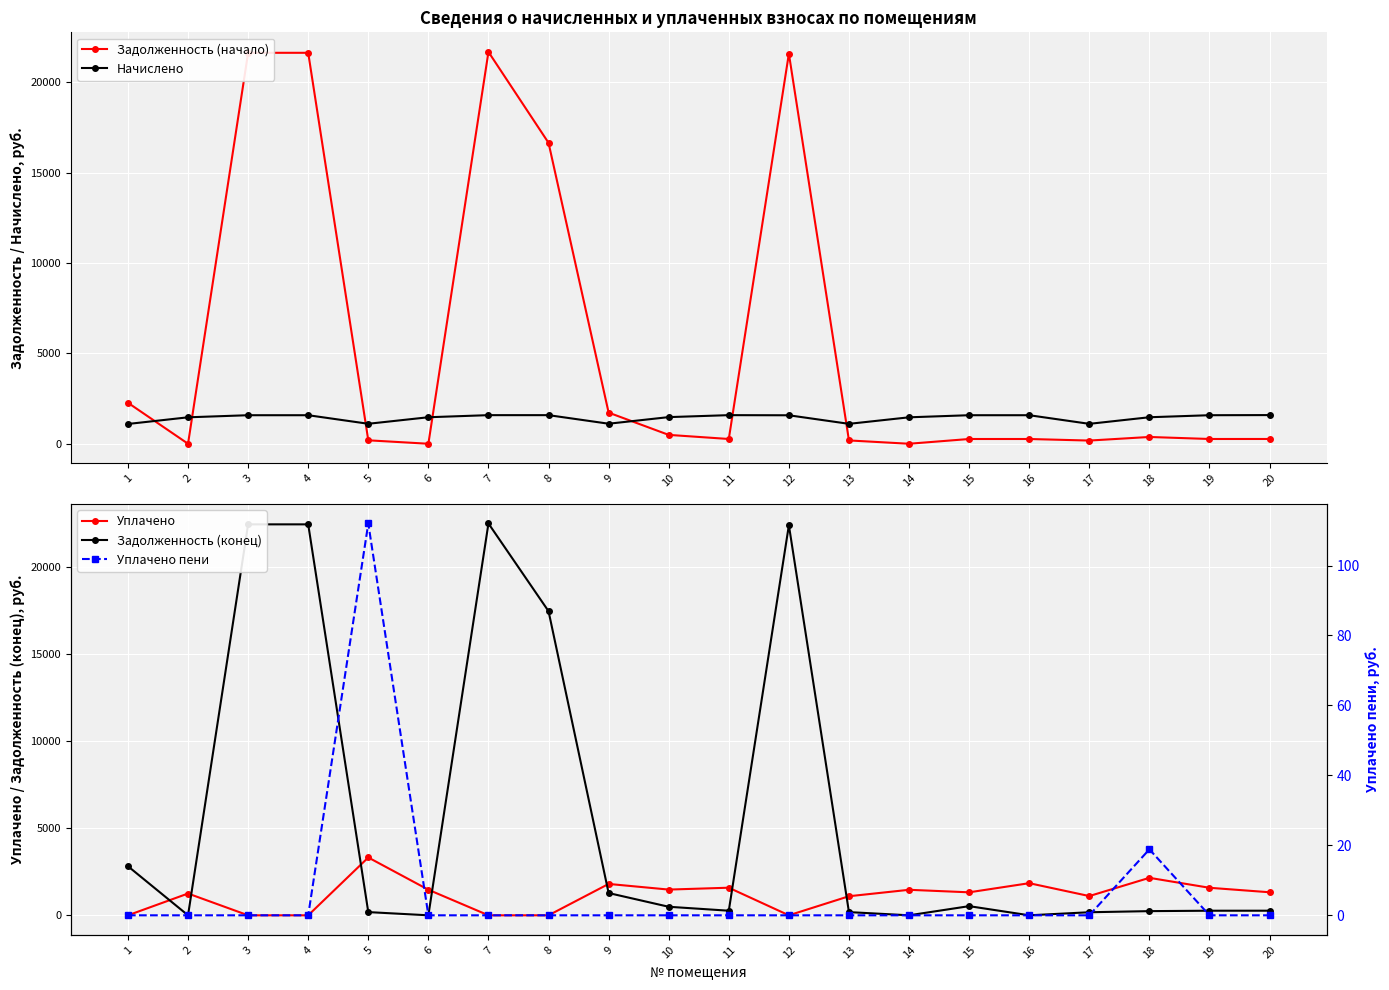

What is the average value of the Задолженность (конец) series?

5692.1